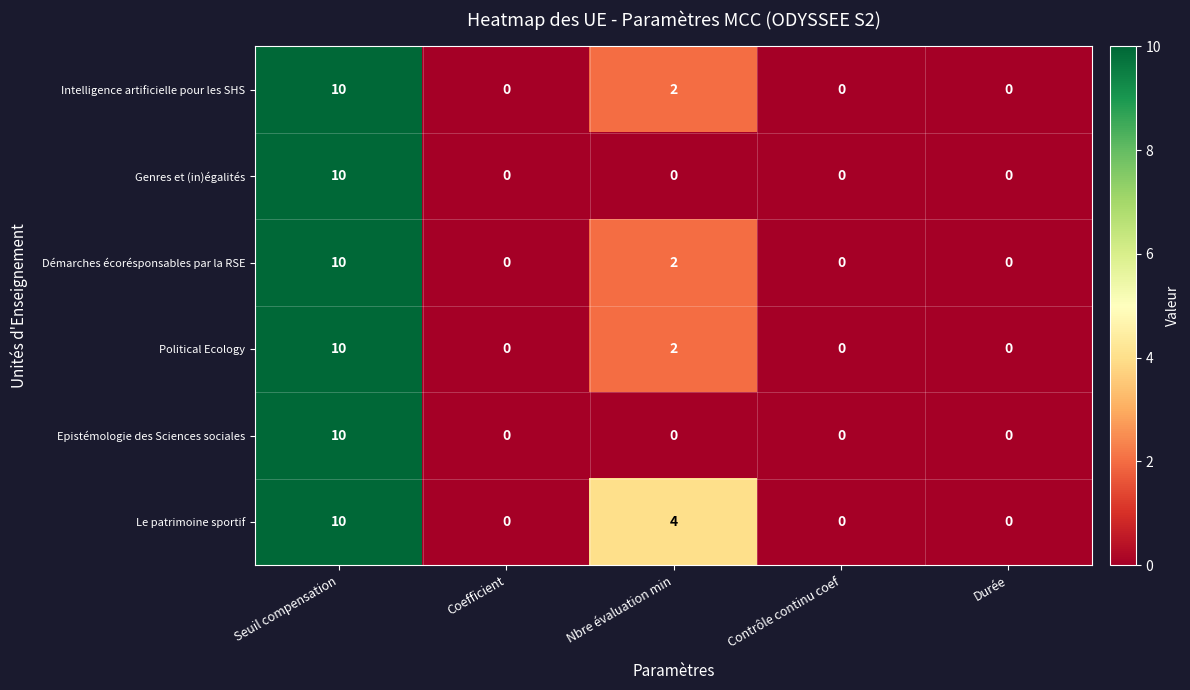

Reading left to right, transcribe all the data shown in this chart.

Intelligence artificielle pour les SHS: Seuil compensation=10	Coefficient=0	Nbre évaluation min=2	Contrôle continu coef=0	Durée=0
Genres et (in)égalités: Seuil compensation=10	Coefficient=0	Nbre évaluation min=0	Contrôle continu coef=0	Durée=0
Démarches écorésponsables par la RSE: Seuil compensation=10	Coefficient=0	Nbre évaluation min=2	Contrôle continu coef=0	Durée=0
Political Ecology: Seuil compensation=10	Coefficient=0	Nbre évaluation min=2	Contrôle continu coef=0	Durée=0
Epistémologie des Sciences sociales: Seuil compensation=10	Coefficient=0	Nbre évaluation min=0	Contrôle continu coef=0	Durée=0
Le patrimoine sportif: Seuil compensation=10	Coefficient=0	Nbre évaluation min=4	Contrôle continu coef=0	Durée=0